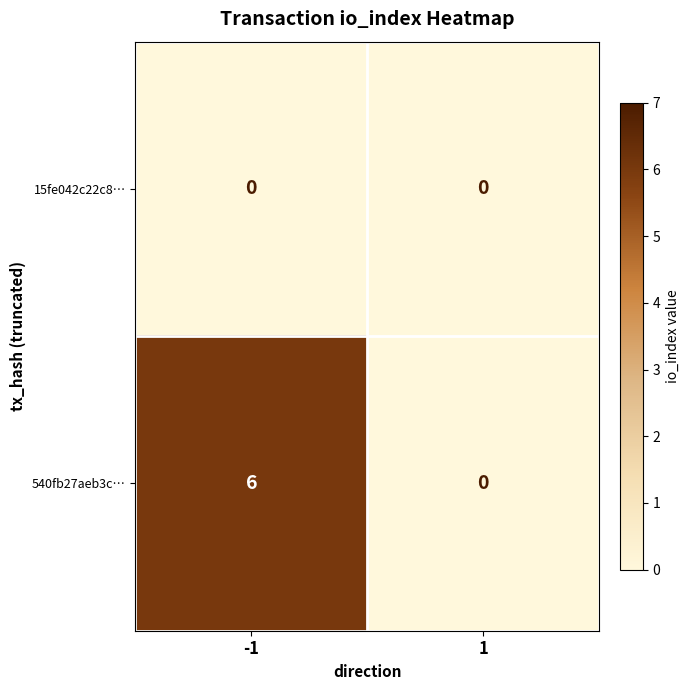

Reading left to right, what are all the values shown in this chart?

15fe042c22c8…: 0	0
540fb27aeb3c…: 6	0